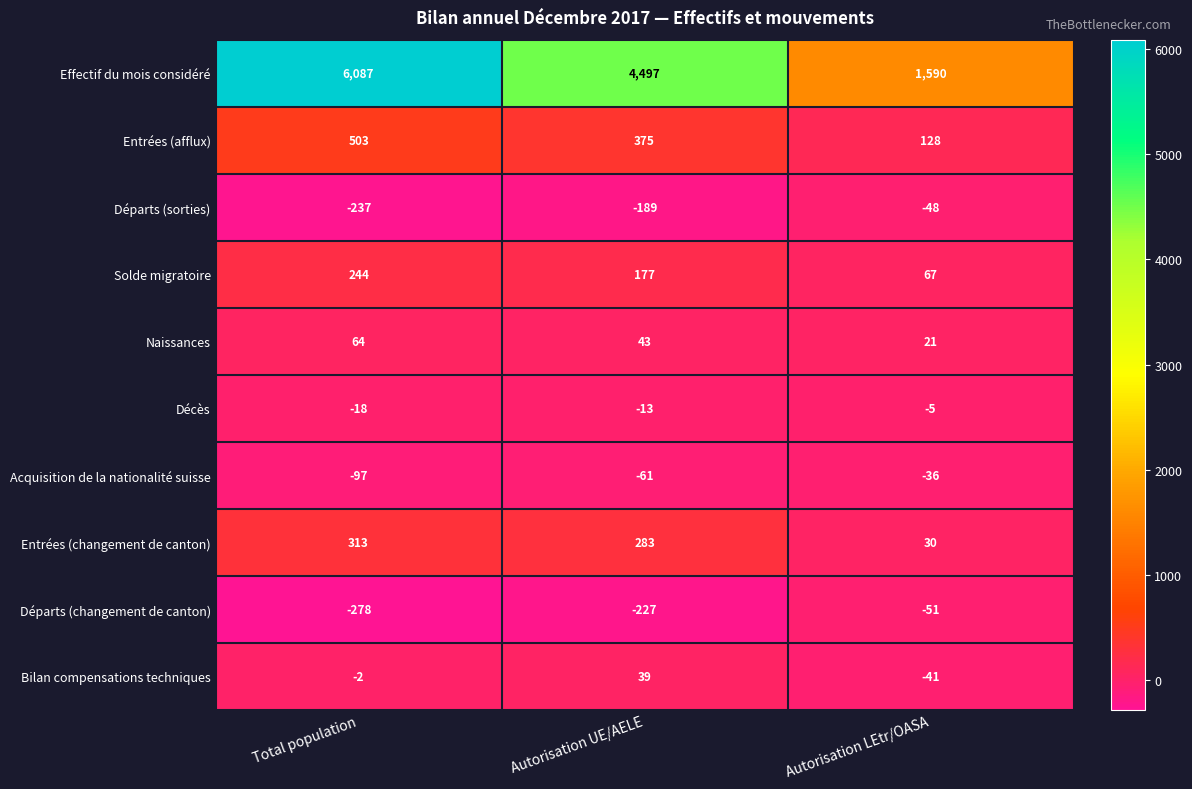

Which series has the largest total across all categories?

Effectif du mois considéré